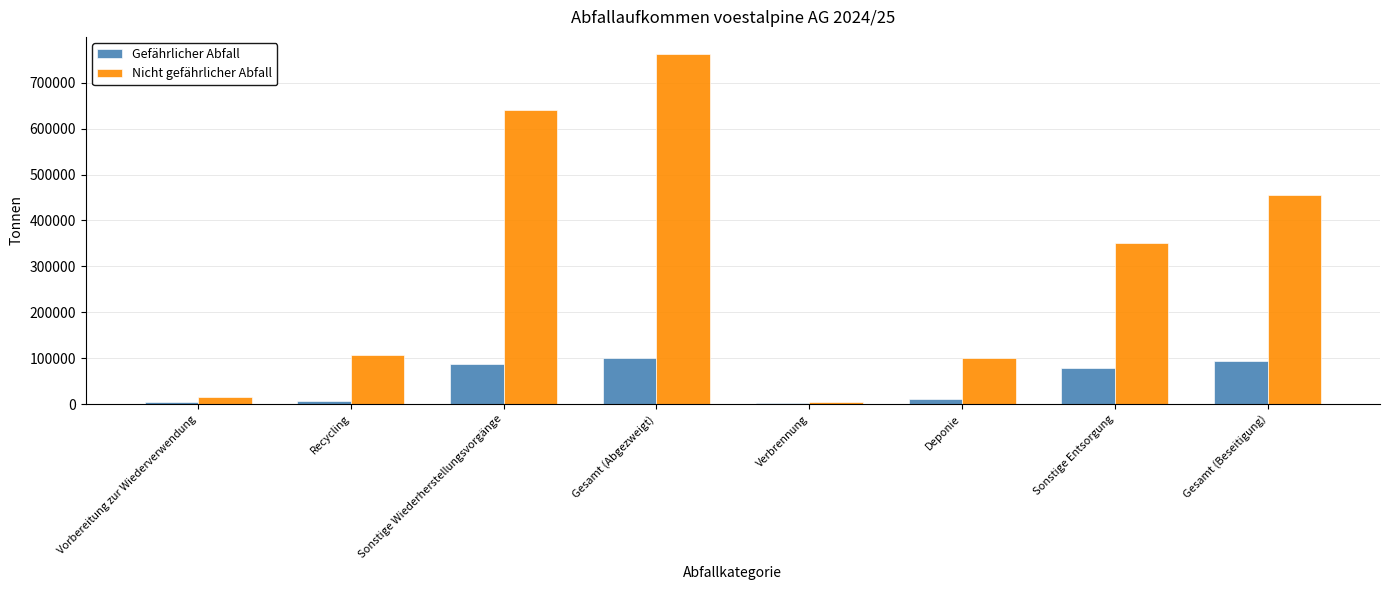

Where is Nicht gefährlicher Abfall nearest to the value 383208?

Sonstige Entsorgung